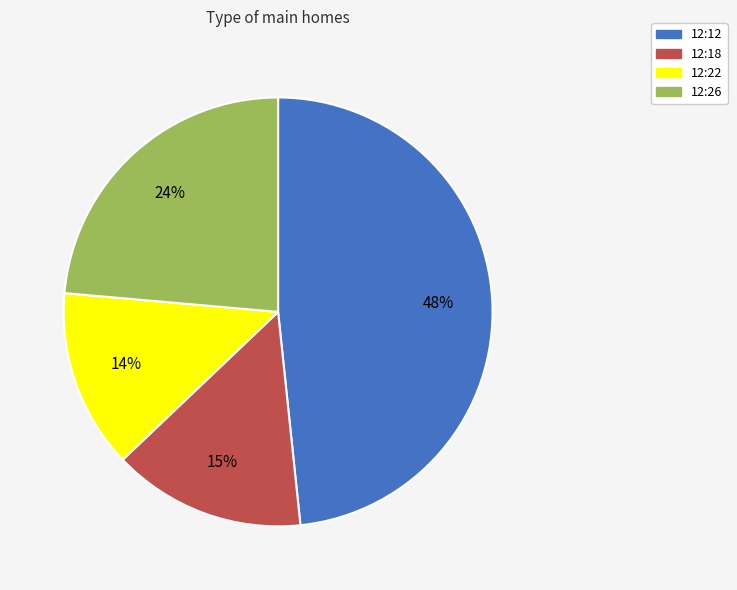

True or false: 12:22 accounts for 14% of the total.

True